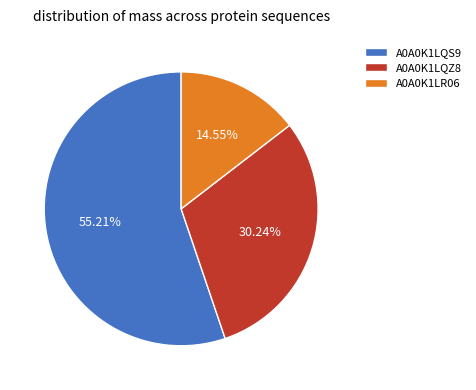

Which category has the biggest portion of the pie?

A0A0K1LQS9